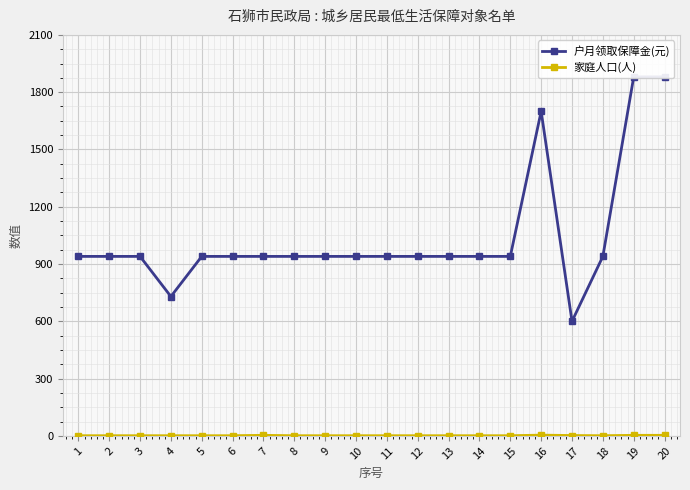

What are all the series names shown in the legend?

户月领取保障金(元), 家庭人口(人)